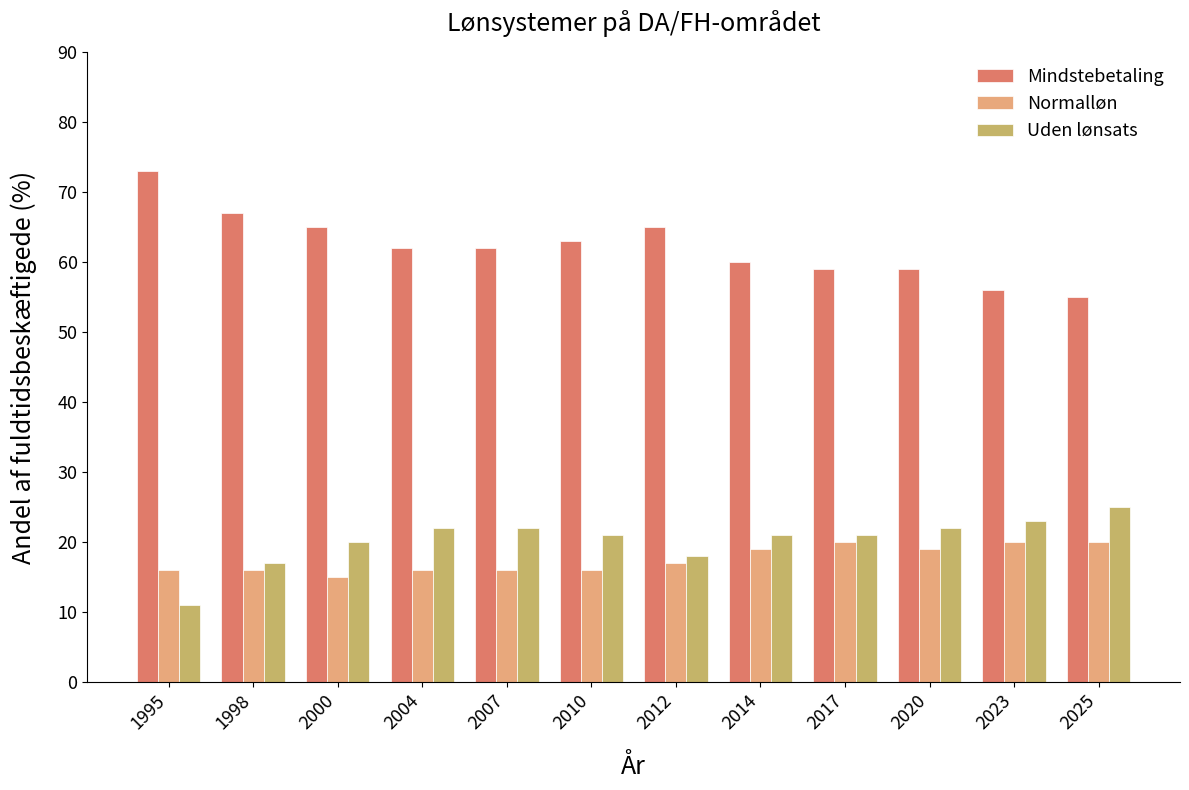

How many series are shown in this chart?

3